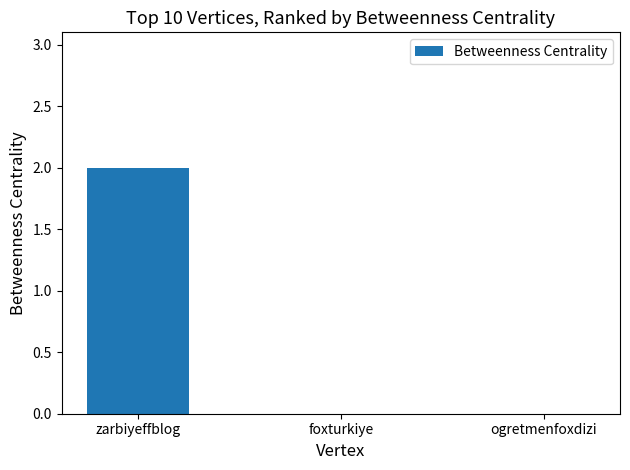

What is the sum of the values at zarbiyeffblog and ogretmenfoxdizi?

2